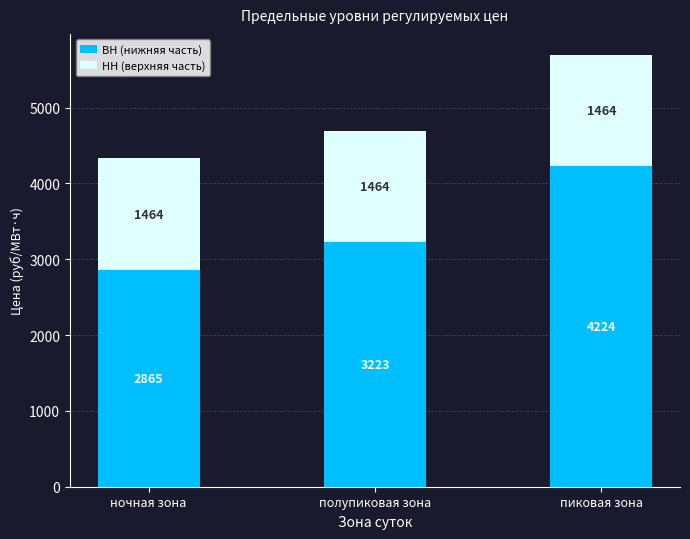

Which category has the lowest value in the ВН (нижняя часть) series?

ночная зона